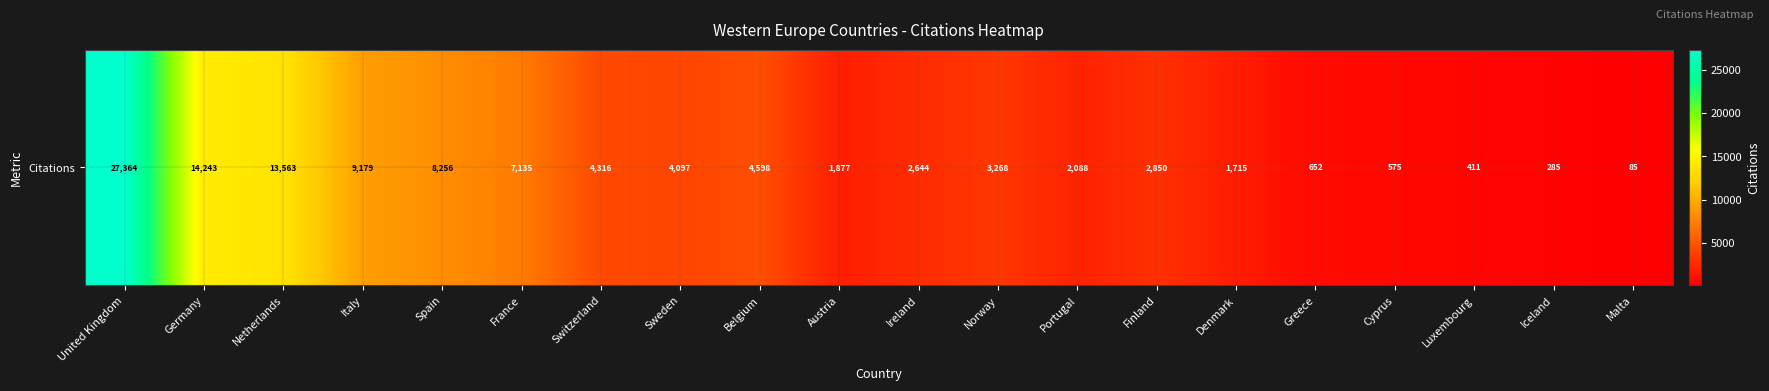

Reading left to right, what are all the values shown in this chart?

United Kingdom=27364	Germany=14243	Netherlands=13563	Italy=9179	Spain=8256	France=7135	Switzerland=4316	Sweden=4097	Belgium=4598	Austria=1877	Ireland=2644	Norway=3268	Portugal=2088	Finland=2850	Denmark=1715	Greece=652	Cyprus=575	Luxembourg=411	Iceland=285	Malta=85